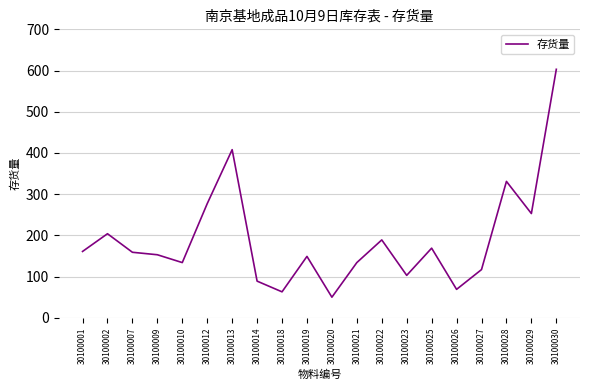

What is the greatest value displayed?

603